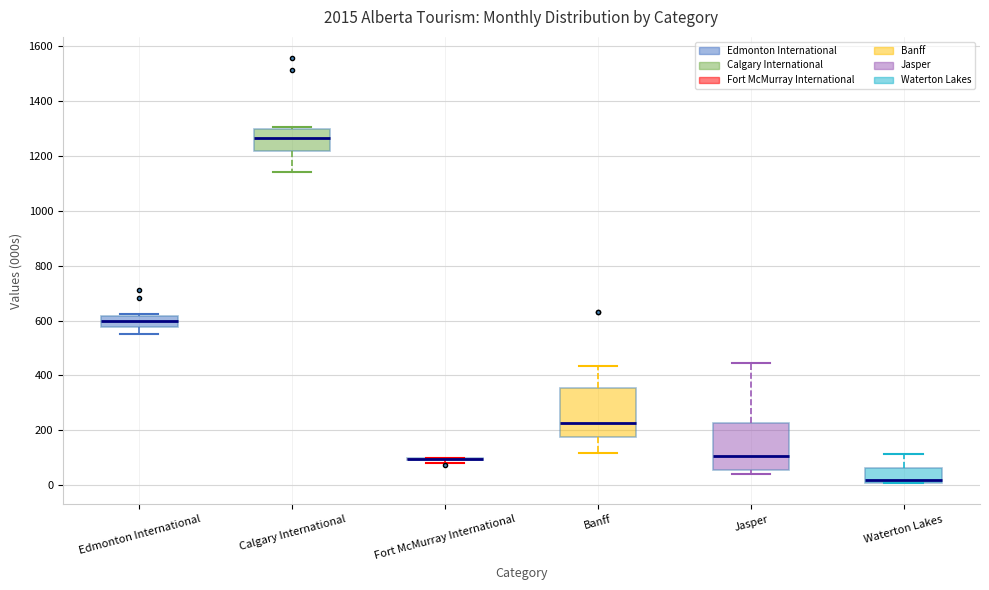

Reading left to right, read every box against the y-axis: the position of its median line, the range the box covers, and the ends of its whiskers. The values are not printed on the chart, so give them approximately, as read against the axis.

Edmonton International: median 600, box 580 to 620, whiskers 560 to 620 (just above the box's upper edge)
Calgary International: median 1260, box 1220 to 1300, whiskers 1140 to 1300 (just above the box's upper edge)
Fort McMurray International: box collapsed to a line at 100, whiskers 80 to 100
Banff: median 220, box 180 to 360, whiskers 120 to 440
Jasper: median 100, box 60 to 220, whiskers 40 to 440
Waterton Lakes: median 20, box 0 to 60, whiskers 0 to 120